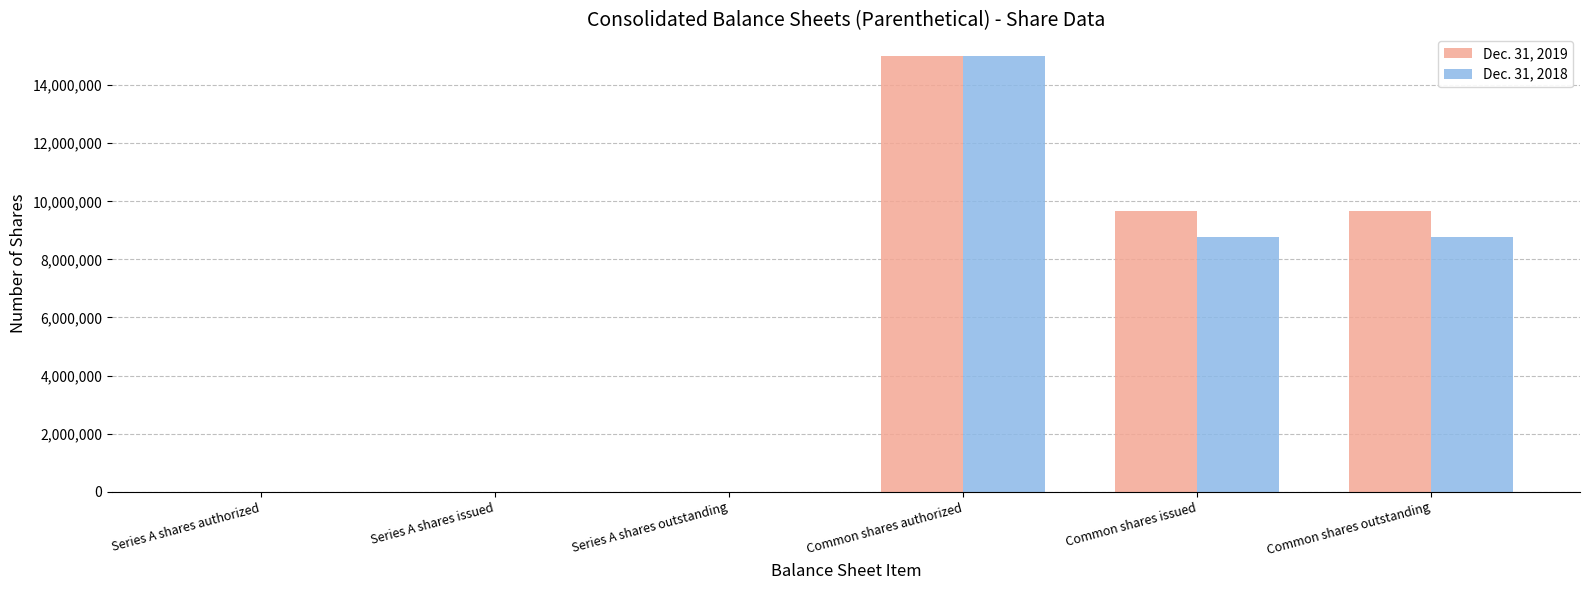

True or false: Dec. 31, 2018 has a value of 5219122 at Series A shares issued.

False